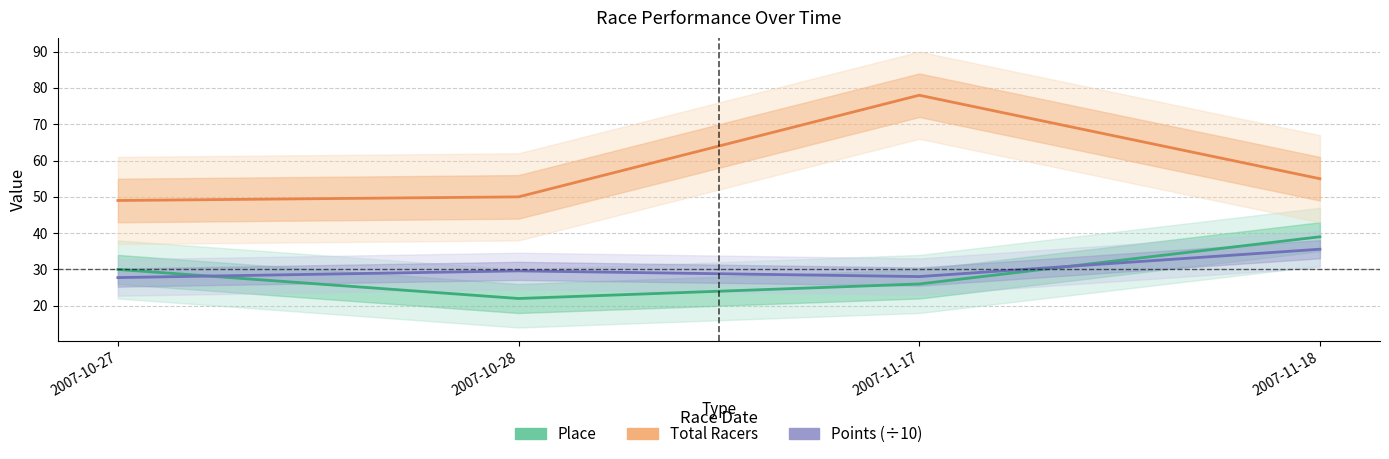

True or false: Total Racers and Place intersect in this chart.

False